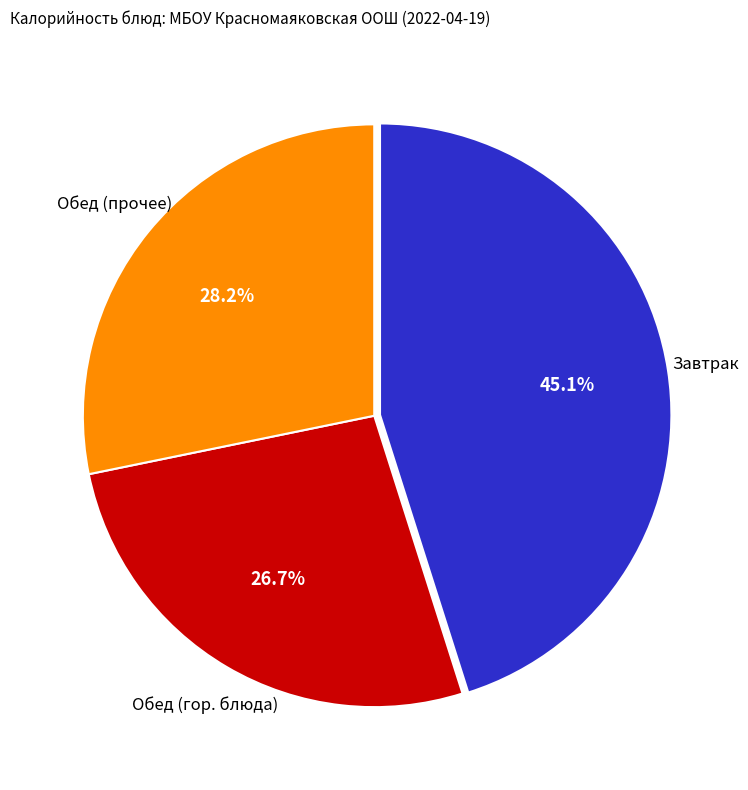

Is there any slice that represents more than half of the pie?

No